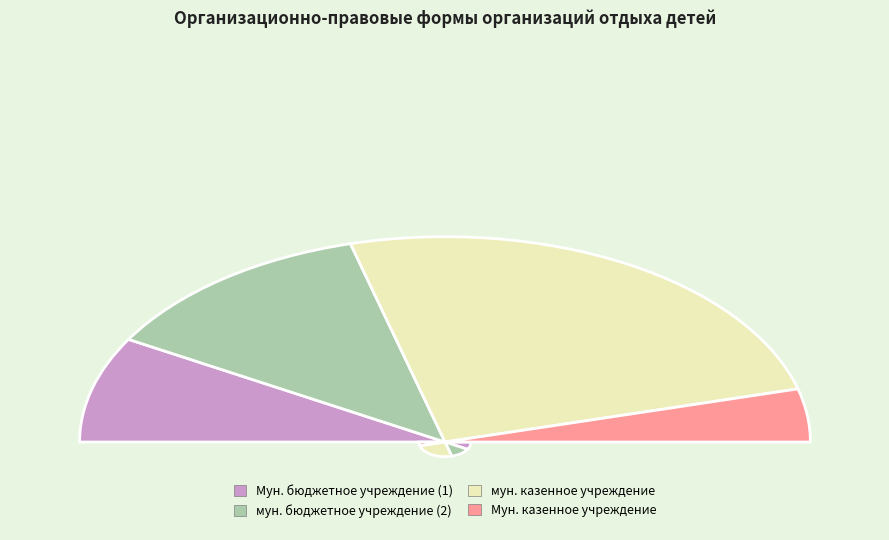

Is Муниципальное бюджетное учреждение the majority of the pie?

No